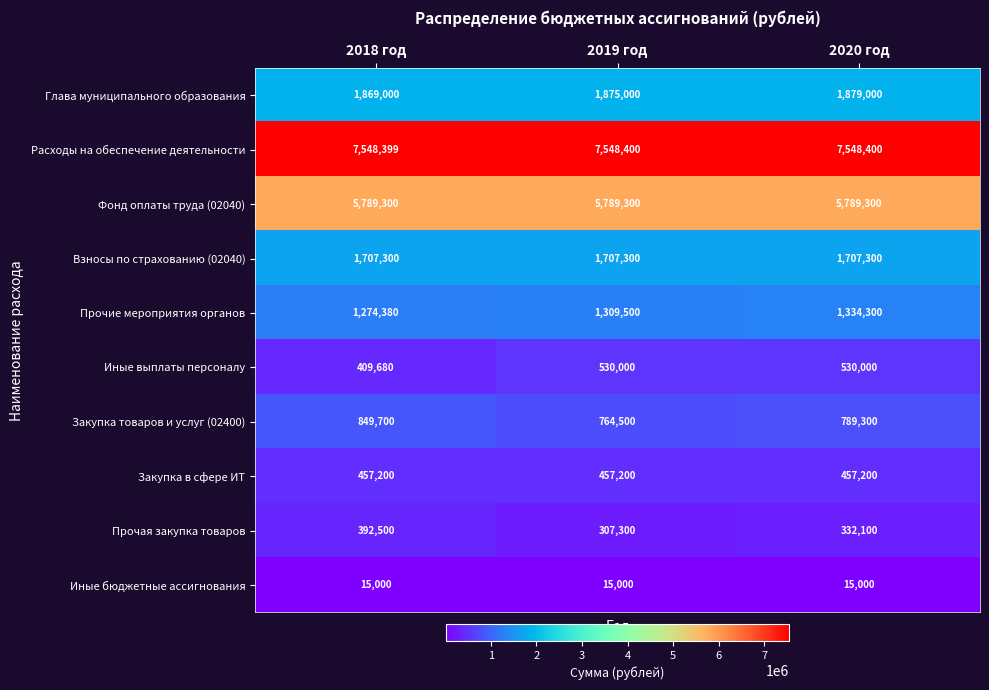

The value of Прочая закупка товаров at 2018 год is 187263. True or false?

False